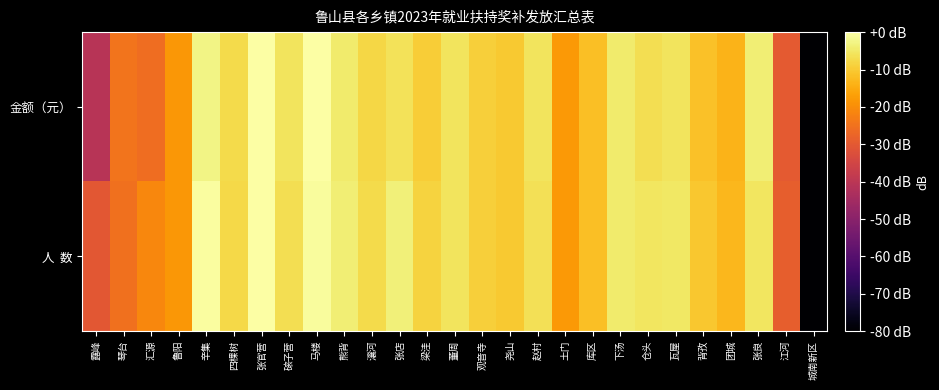

What is the difference between the highest and lowest values at 观音寺?

0.1